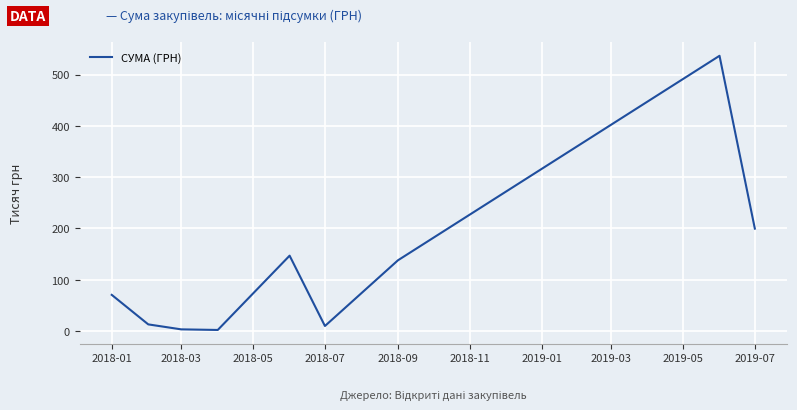

What is the sum of all values?

1120342.0